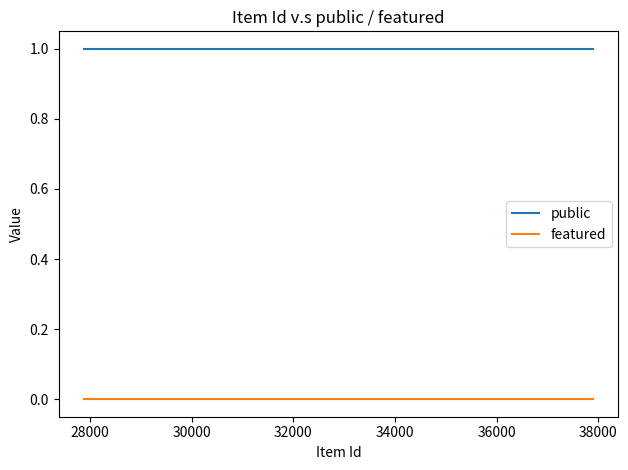

Rank the series by their average value, from lowest to highest.

featured, public